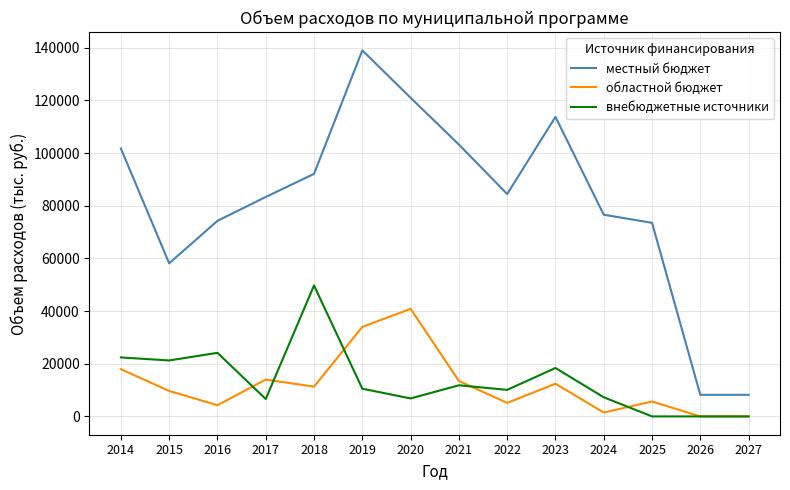

At which category does местный бюджет reach its first local peak?

2019